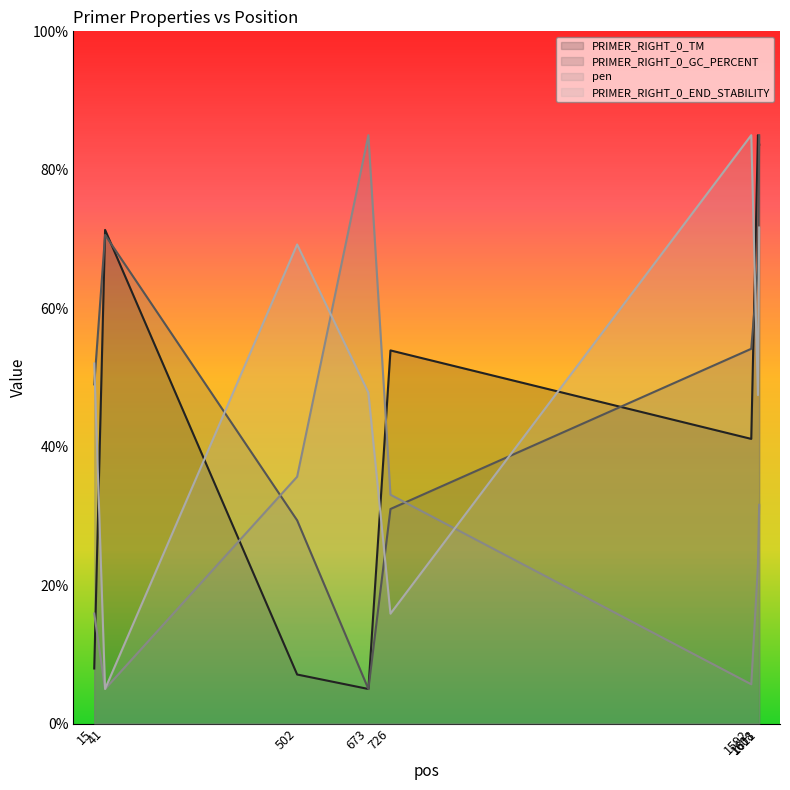

Which has a higher value, 41 or 726?

41